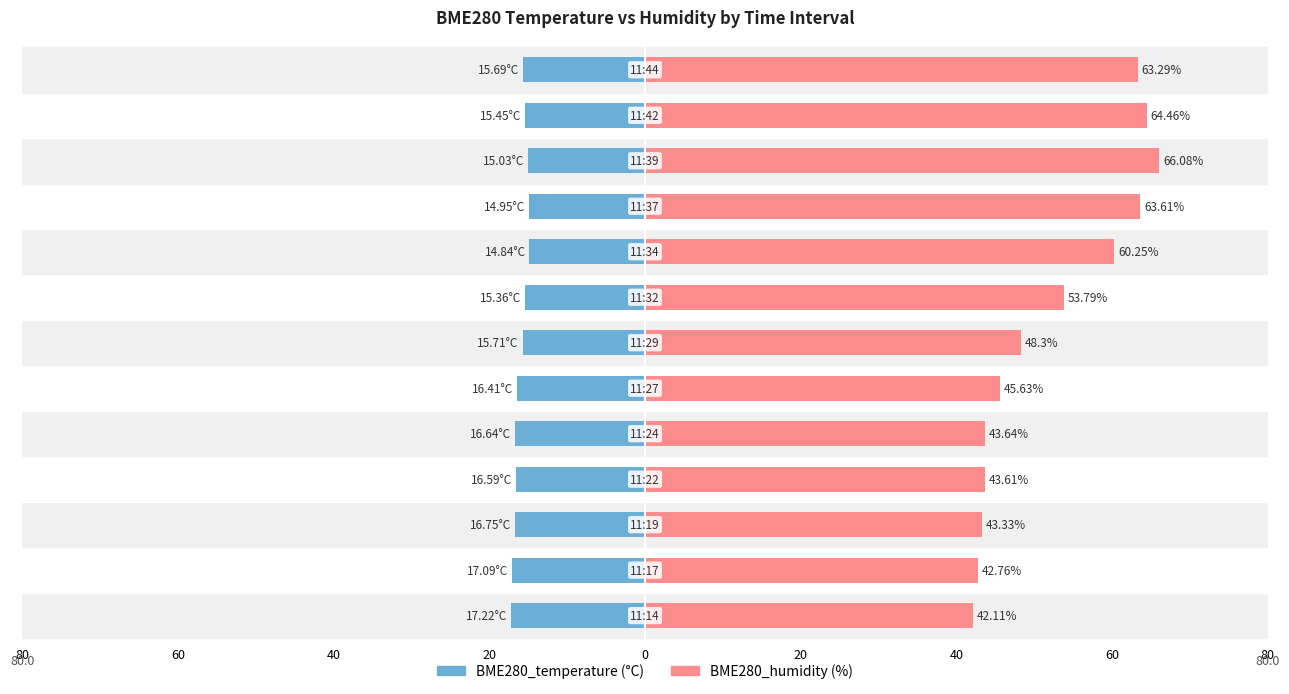

How many values in the BME280_temperature series exceed -15?

2